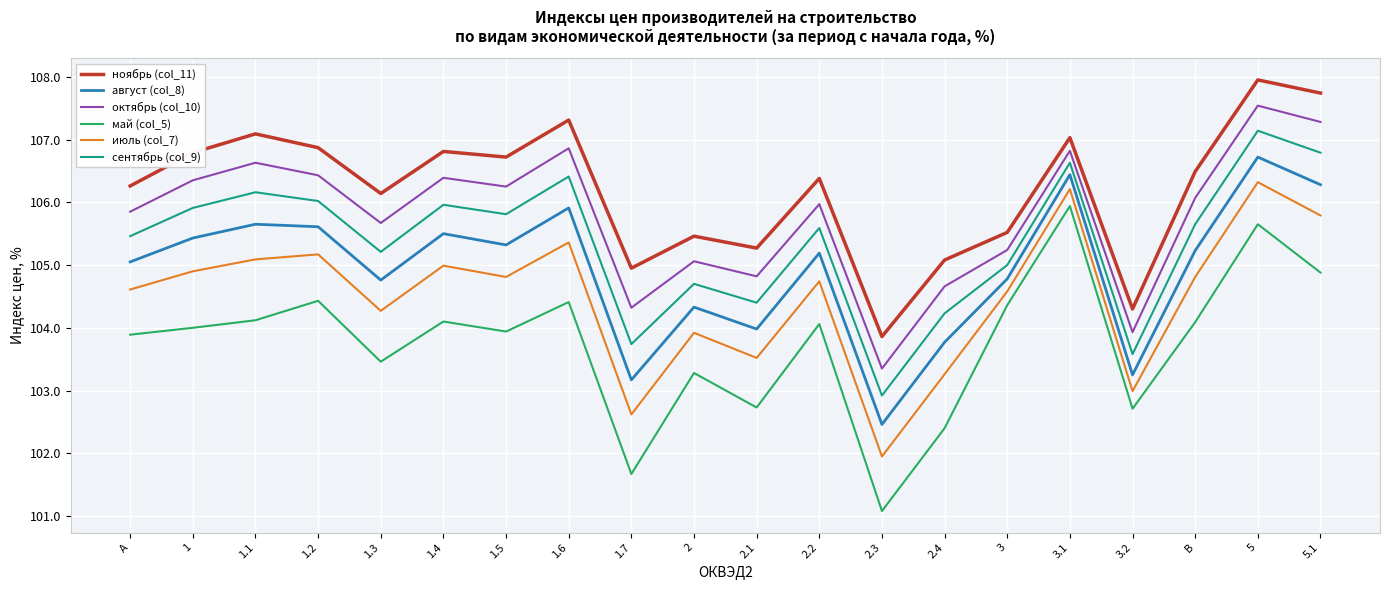

What is the lowest value of the сентябрь (col_9) series?

102.9